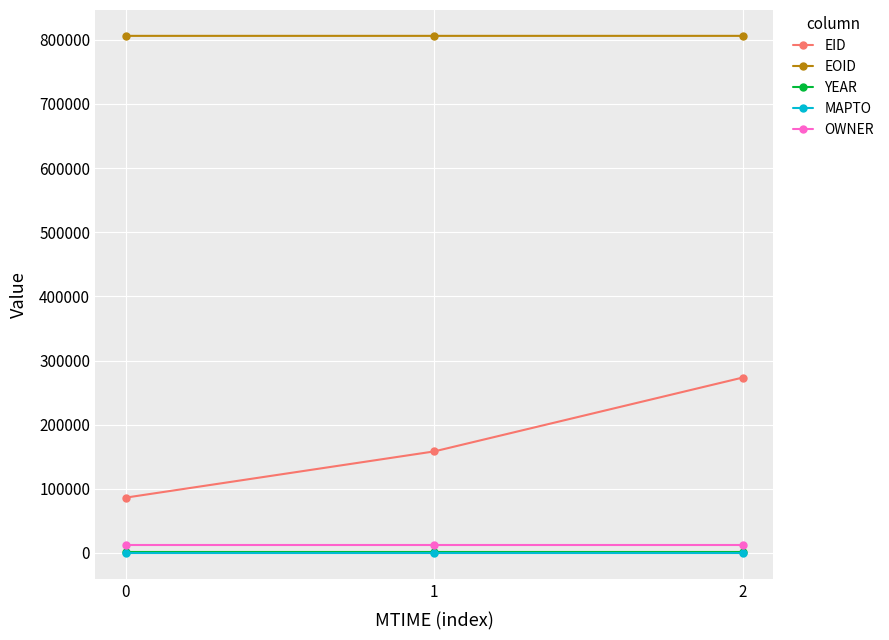

True or false: EOID has a value of 482296 at 0.

False